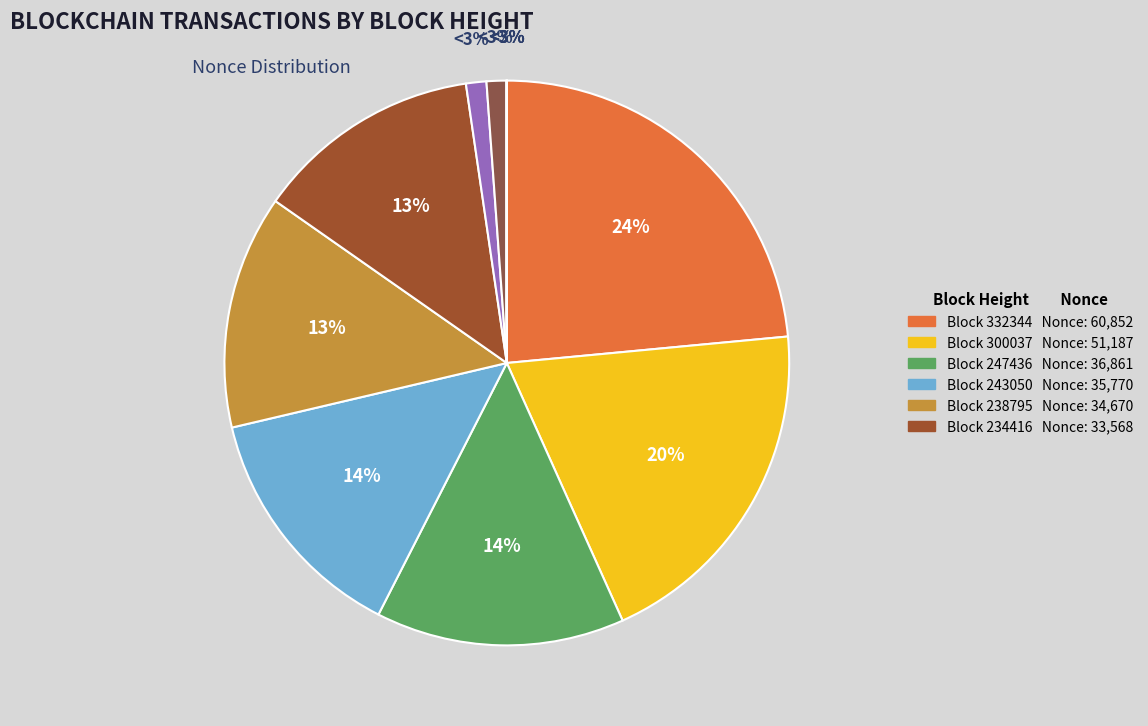

Is it true that 239569 is 1% of the pie?

False